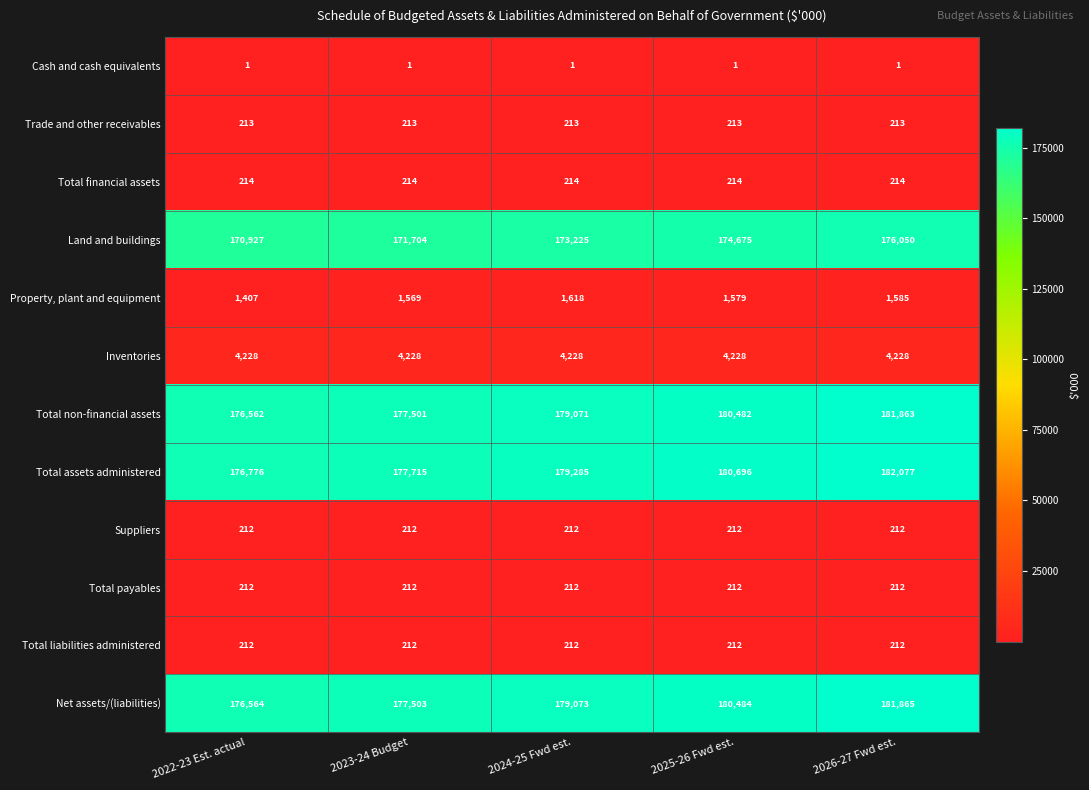

How many data points does each series have?

5